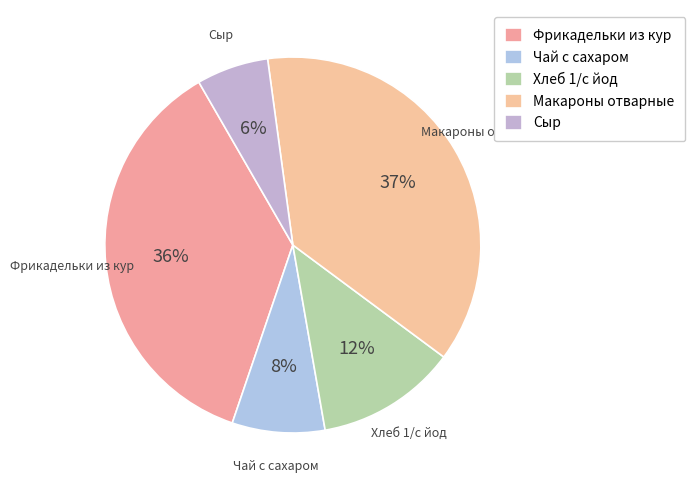

Count the number of slices in the pie.

5